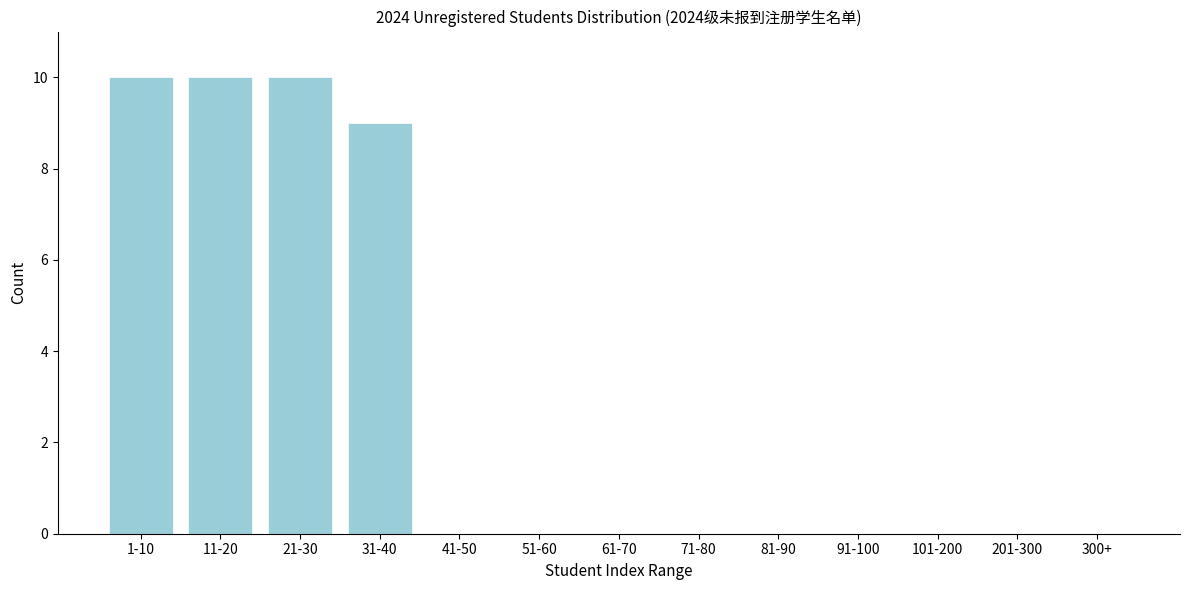

Reading left to right, extract all data points from this chart.

1-10=10	11-20=10	21-30=10	31-40=9	41-50=0	51-60=0	61-70=0	71-80=0	81-90=0	91-100=0	101-200=0	201-300=0	300+=0